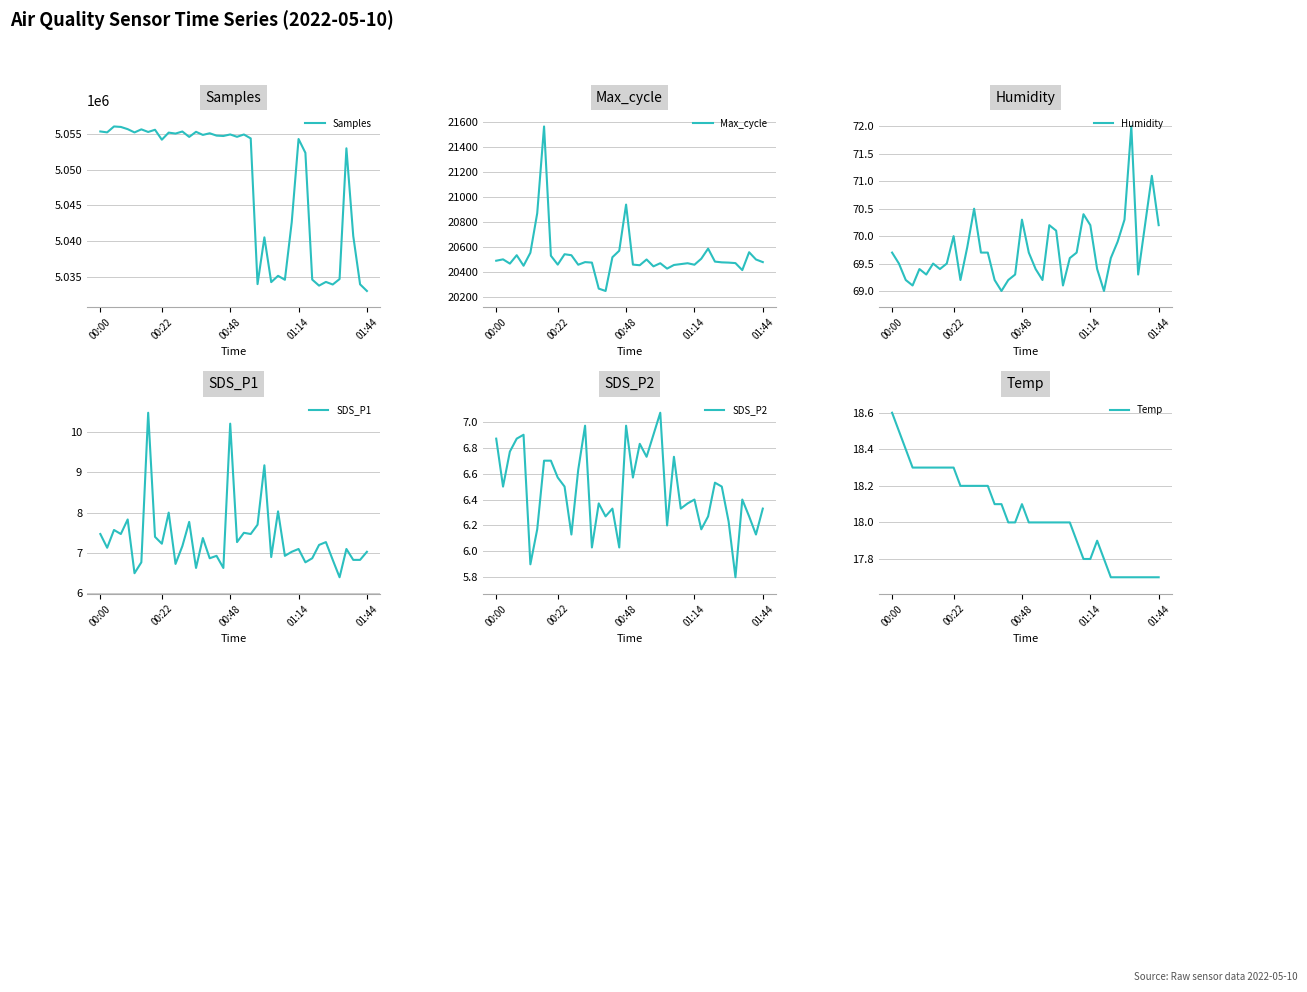

True or false: Humidity and SDS_P2 cross at least once.

False